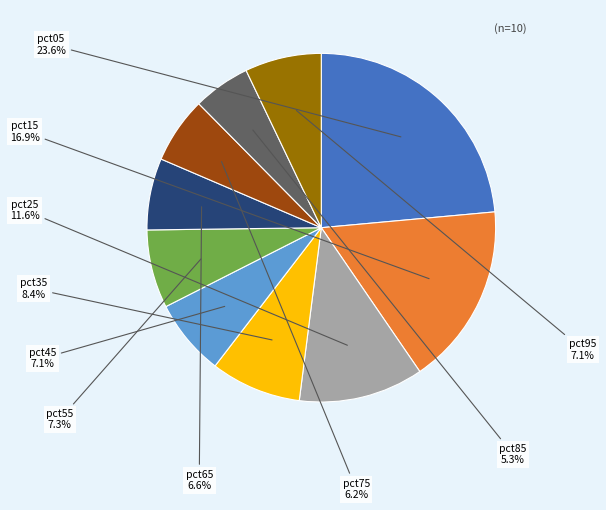

Does any single category account for the majority?

No